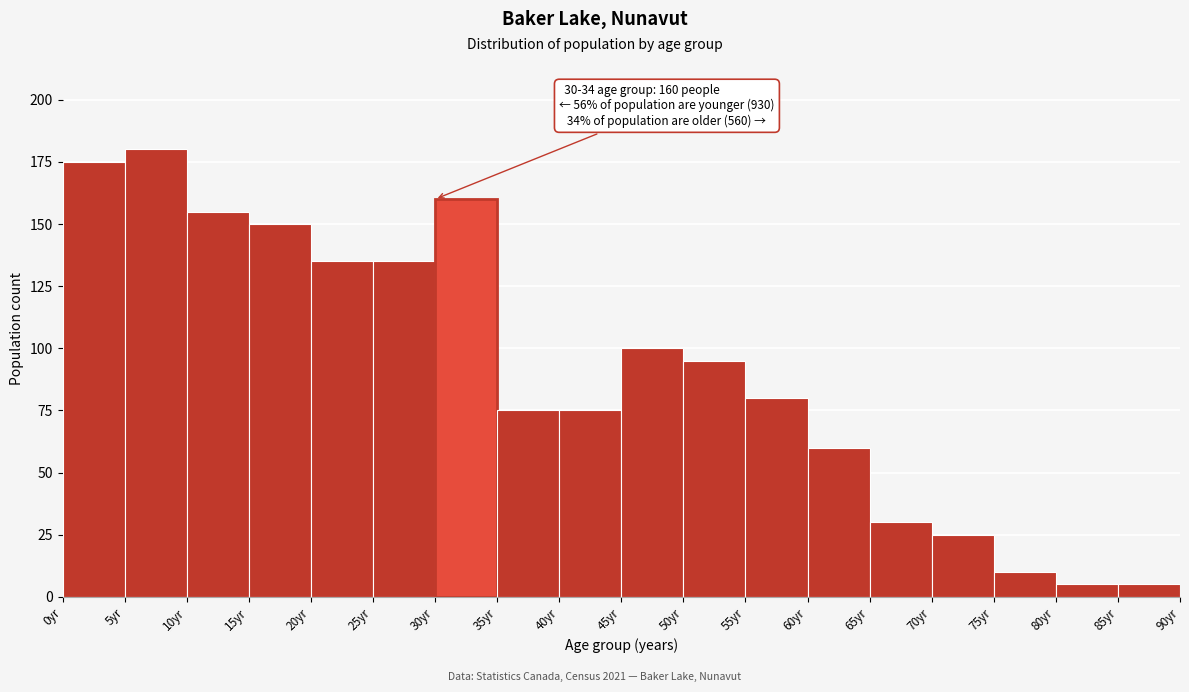

Which range on the x-axis has the tallest bar?

5 to 10